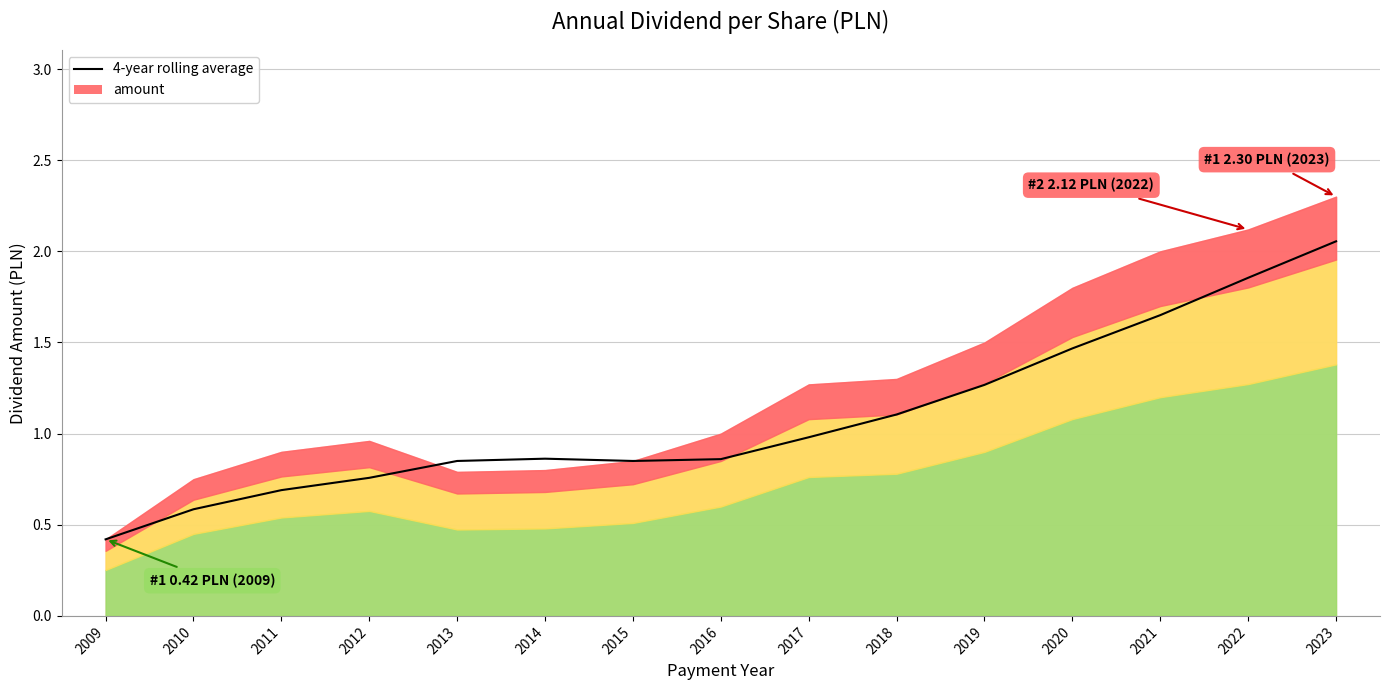

How many points are lower than both their immediate neighbors (excluding endpoints)?

1